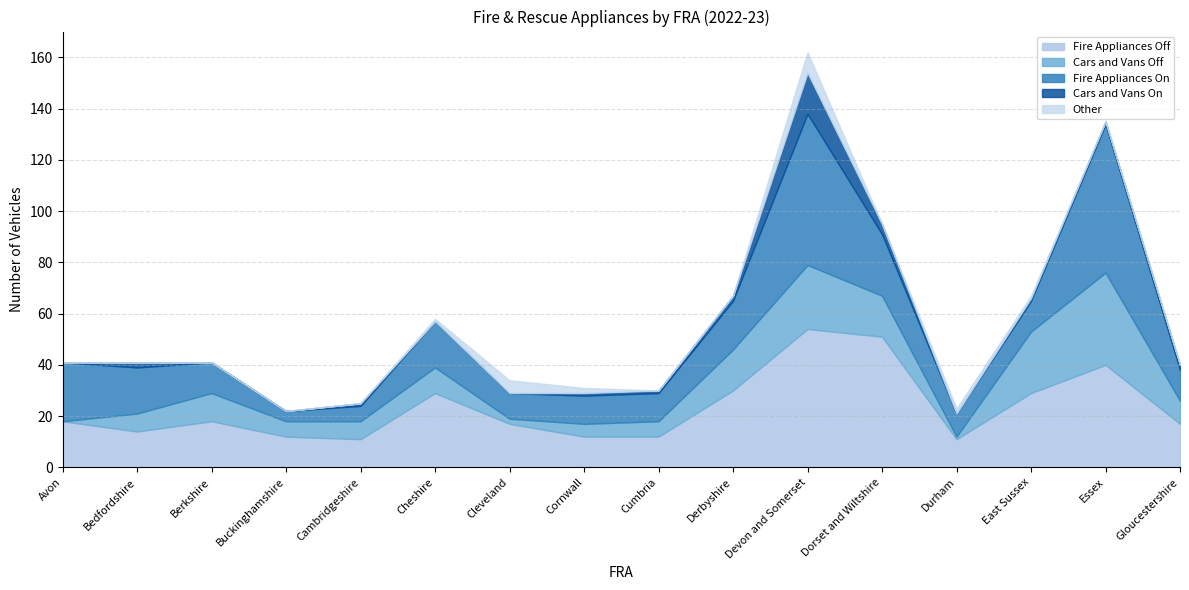

Where do Cars and Vans Off and Other first cross each other?

Cheshire and Cleveland